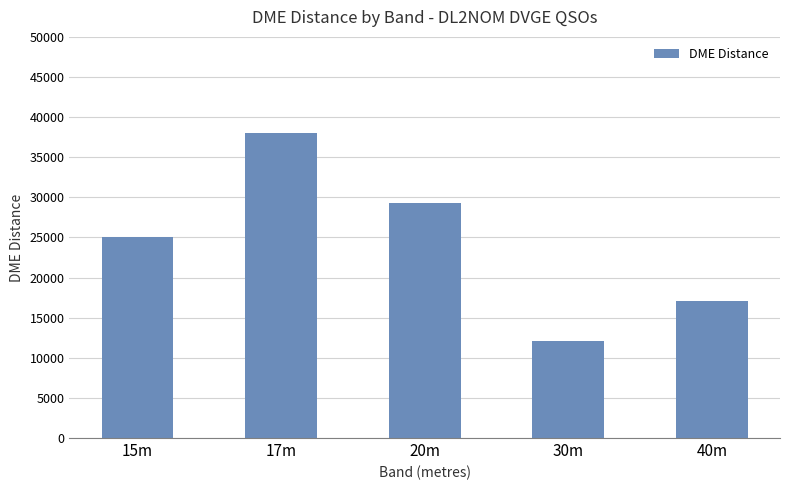

What is the change in value from 17m to 40m?

-20980